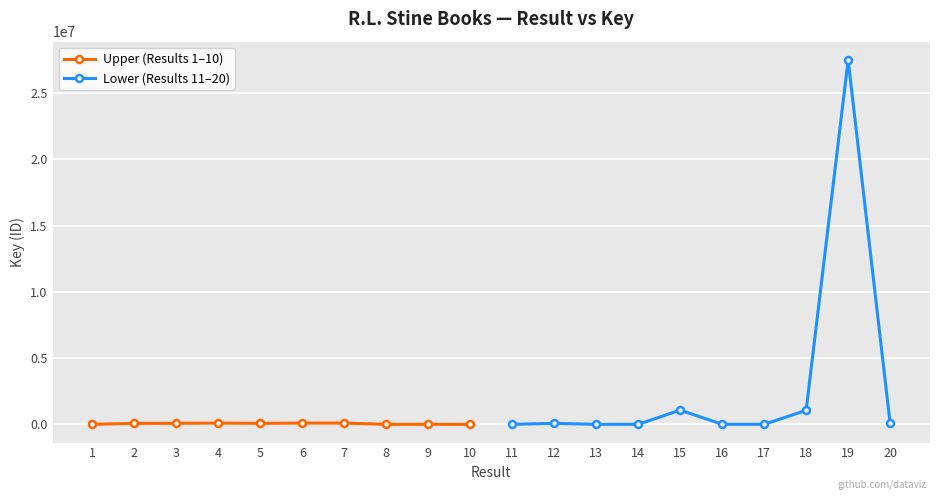

The Upper (Results 1–10) series shows 76970 at 5. True or false?

True